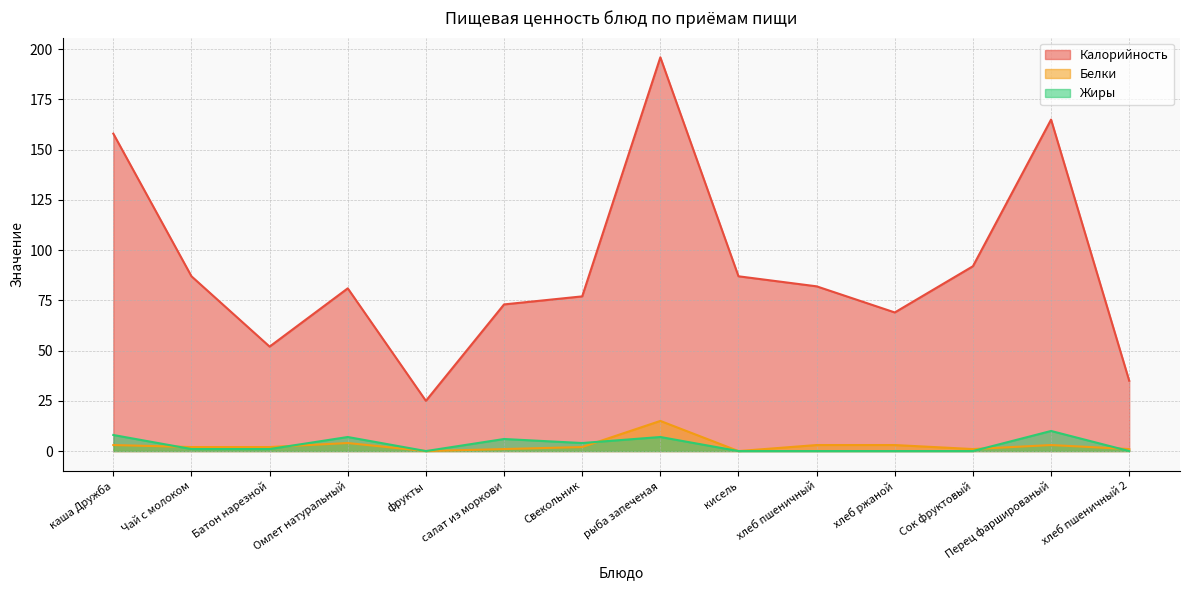

True or false: Калорийность and Белки intersect in this chart.

False